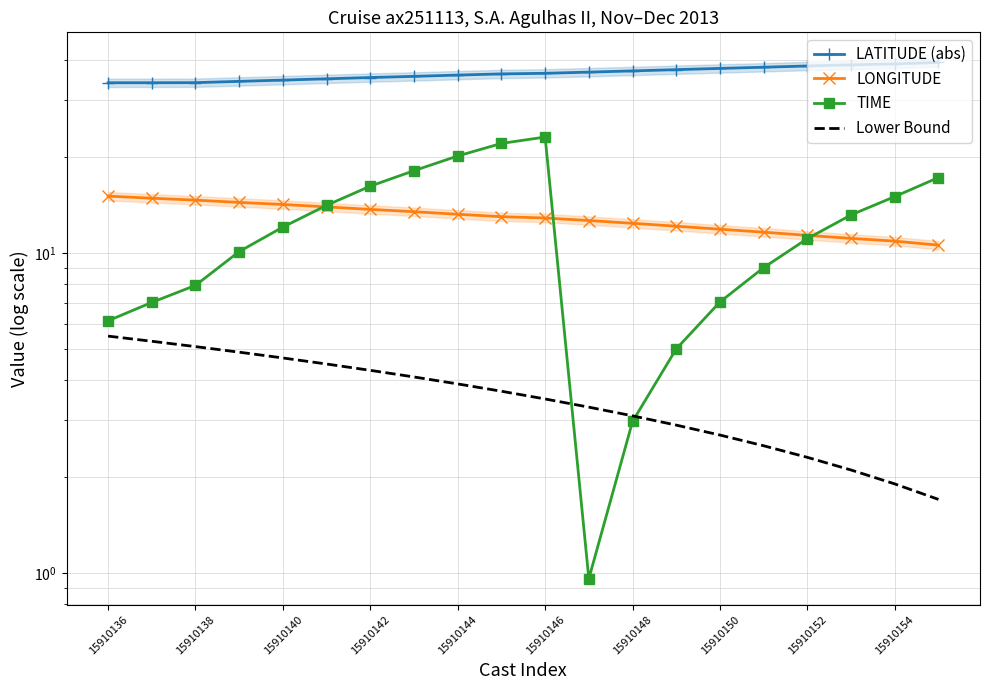

At how many categories does at least one series exceed 13?

20